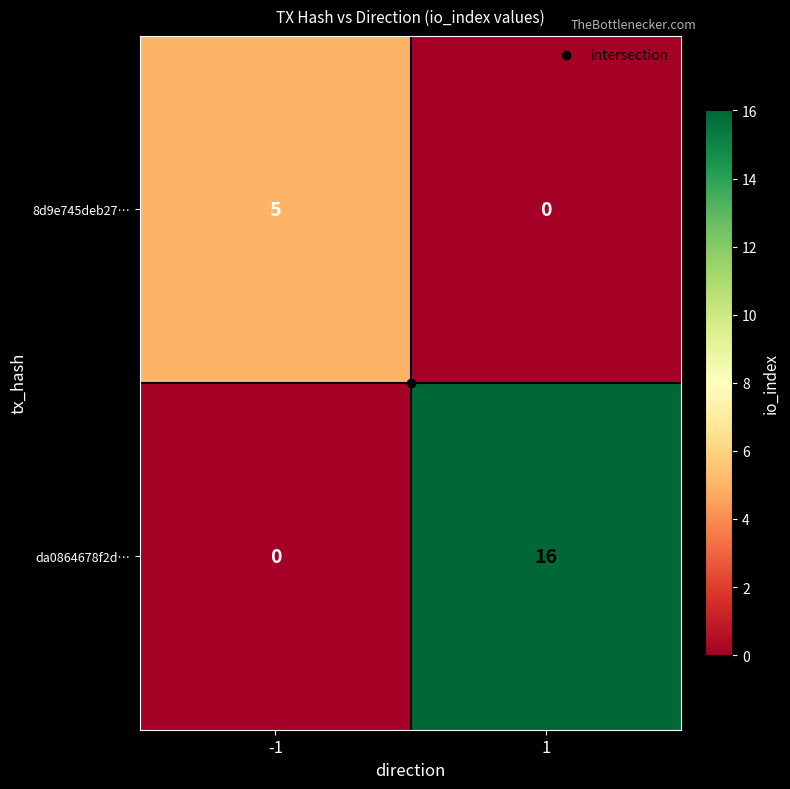

What is the highest value of the 8d9e745deb27… series?

5